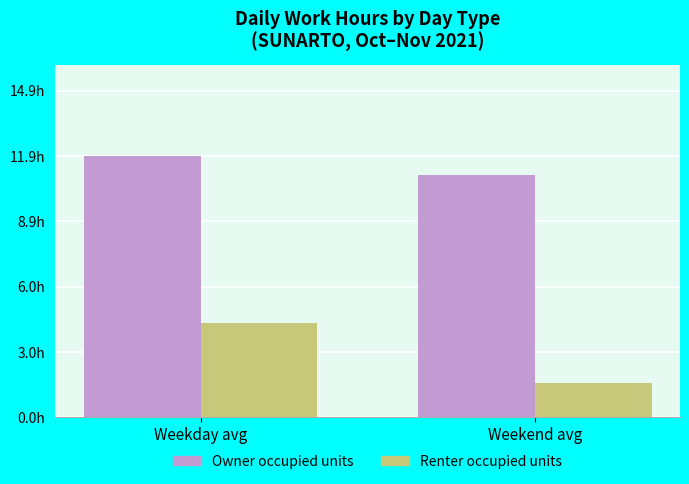

What is the label of the 2nd bar from the right?

Weekday avg